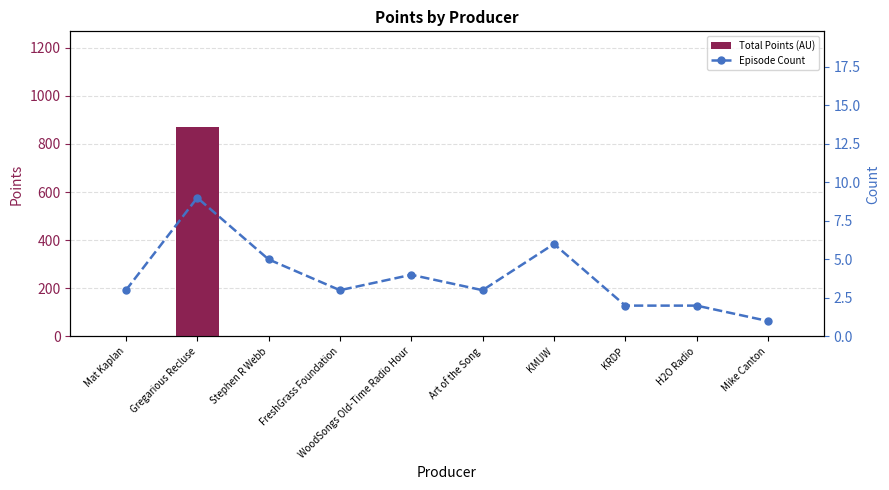

Does the chart contain any negative values?

No